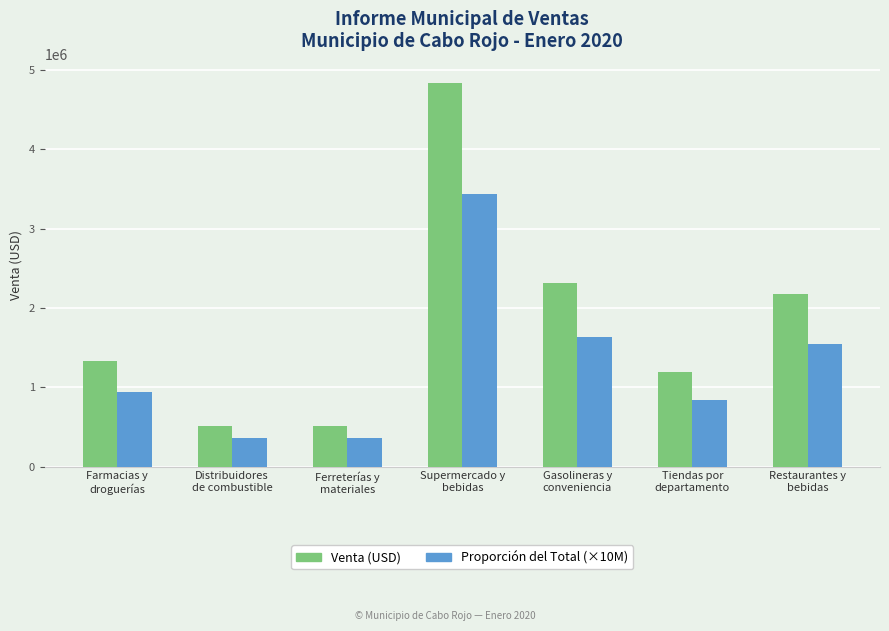

What is the greatest value displayed?

4838377.5